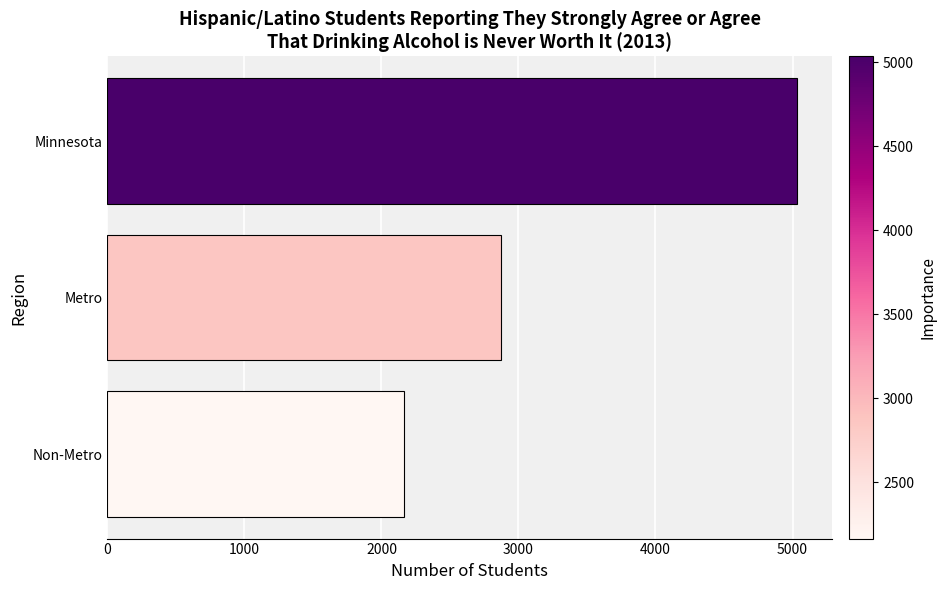

Between Metro and Non-Metro, which is larger?

Metro